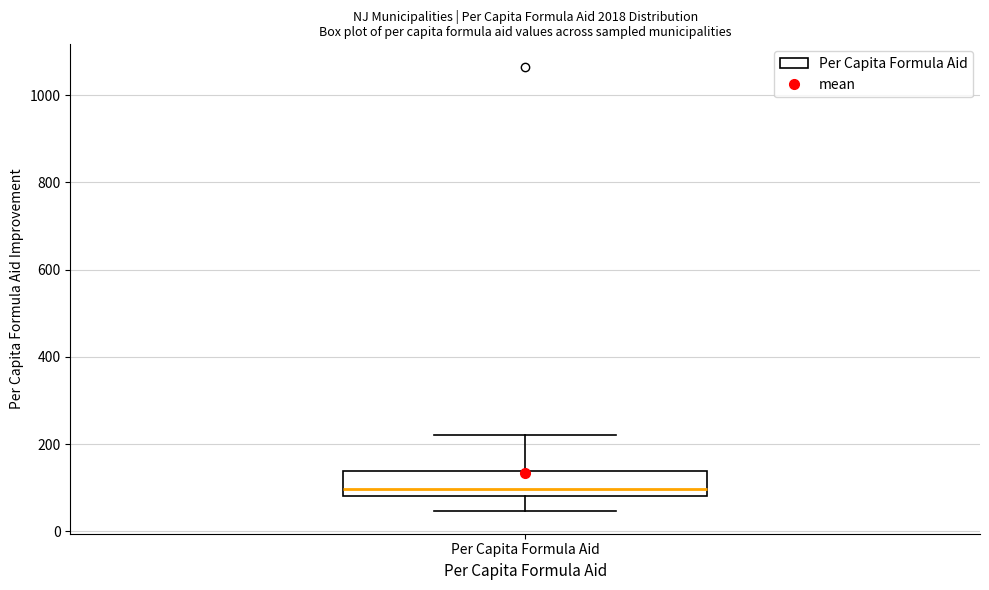

Read this box plot against the y-axis: the position of the median line, the range covered by the box, and the ends of both whiskers. The values are not printed on the chart, so give them approximately, as read against the axis.

median 100, box 80 to 140, whiskers 40 to 220